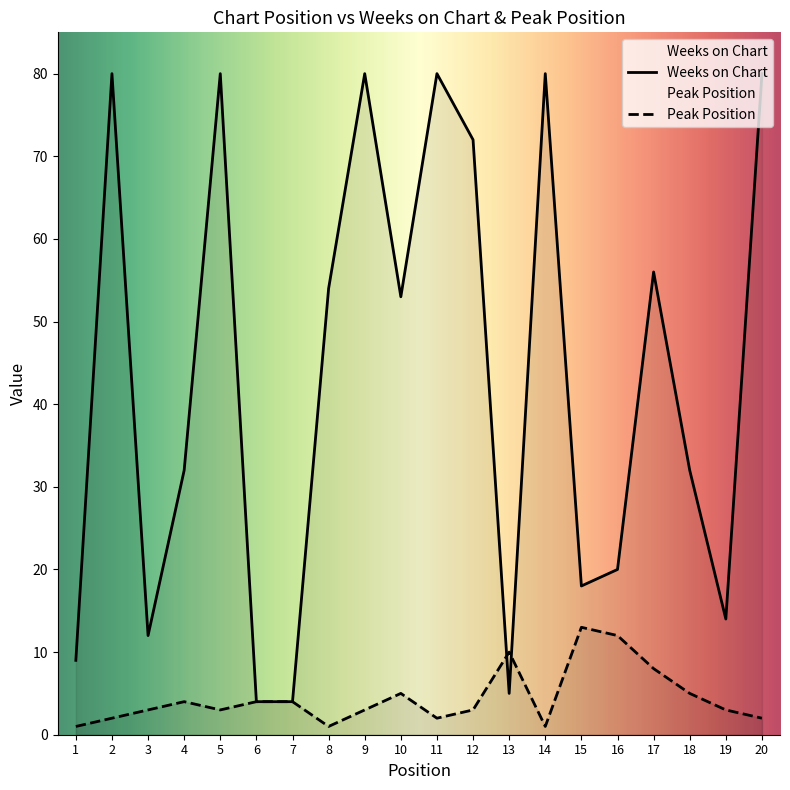

Rank the series by their average value, from highest to lowest.

Weeks on Chart, Peak Position